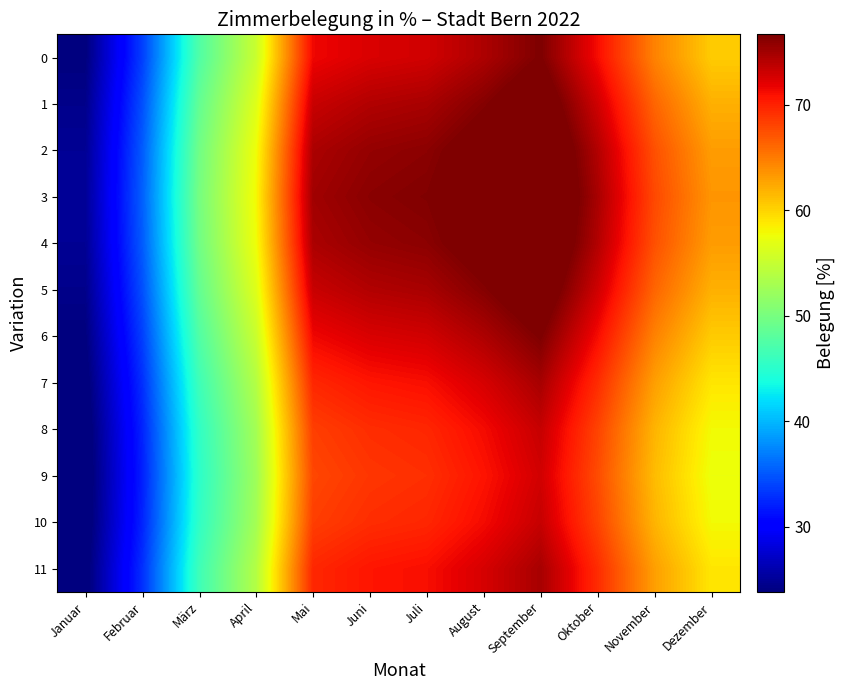

Which series changed the most between März and Juni?

3